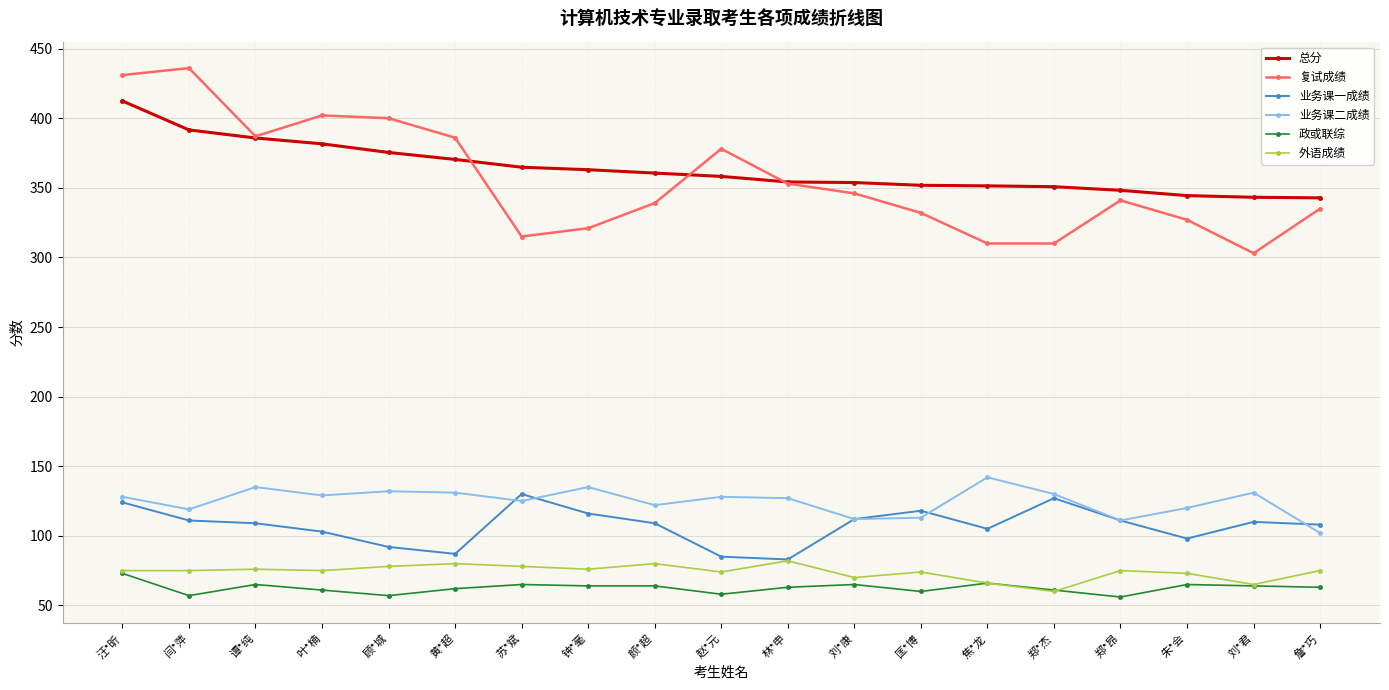

Rank the series at 闫*萍 from lowest to highest value.

政或联综, 外语成绩, 业务课一成绩, 业务课二成绩, 总分, 复试成绩